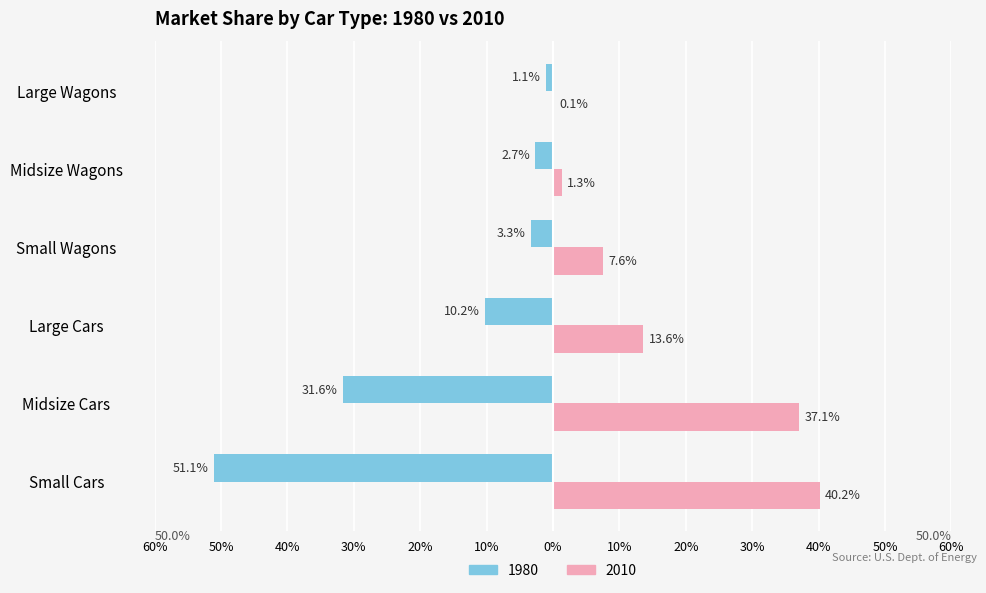

Are the bars horizontal?

Yes